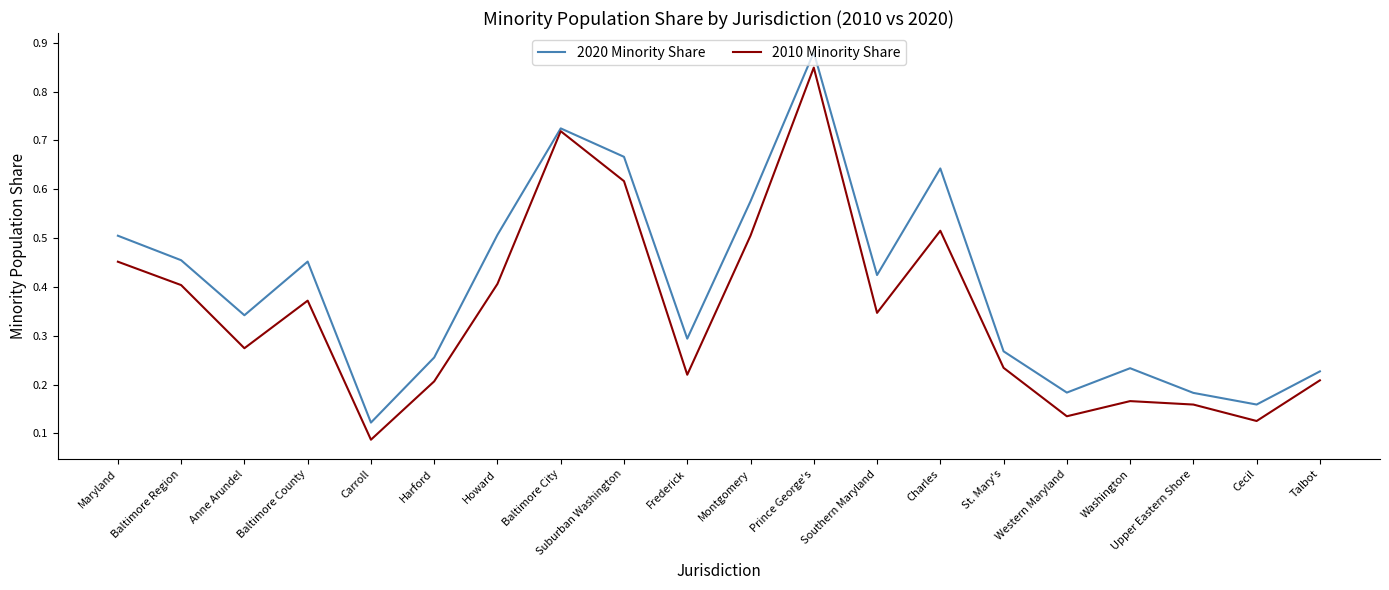

Is the value of 2010 Minority Share at Upper Eastern Shore greater than the value of 2020 Minority Share at Harford?

No